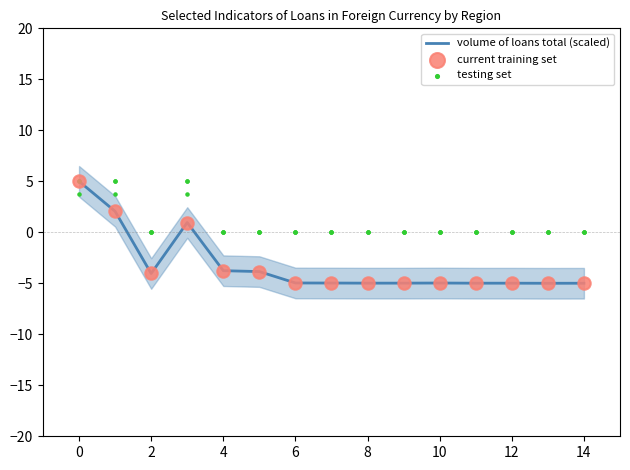

Which series has the largest total across all categories?

testing set